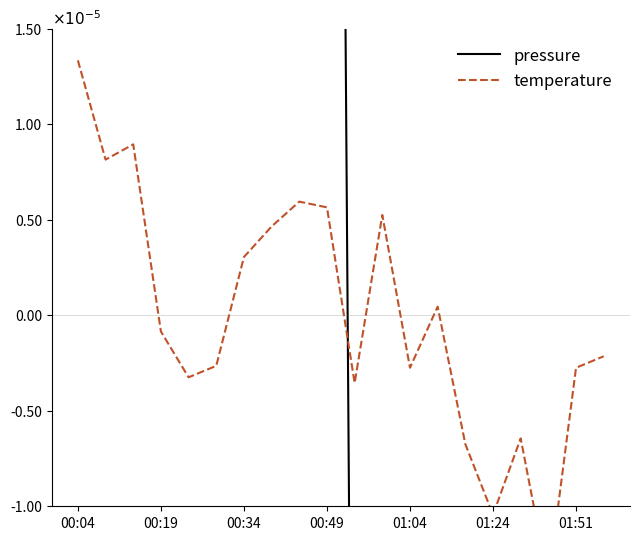

The temperature series shows 0.0 at 13. True or false?

False